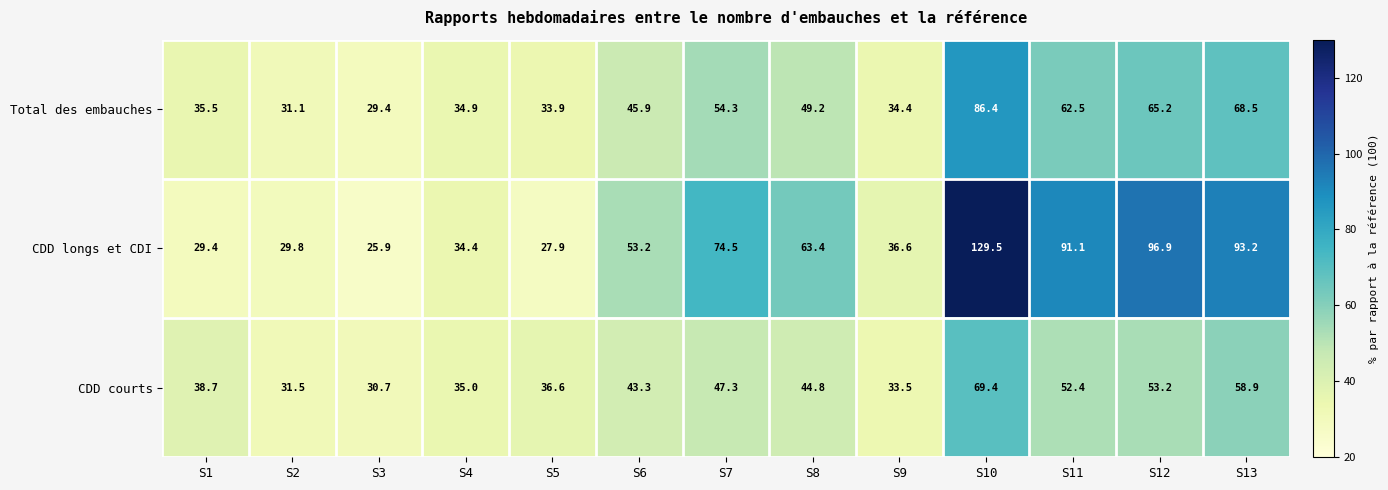

True or false: CDD longs et CDI has a value of 17.6 at S9.

False